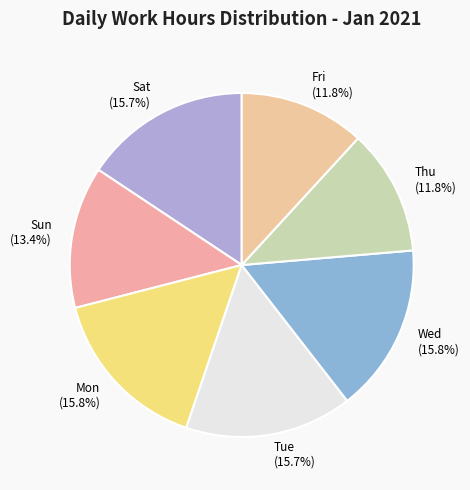

What is the ratio of the value at Sun (13.4%) to the value at Mon (15.8%)?

0.8